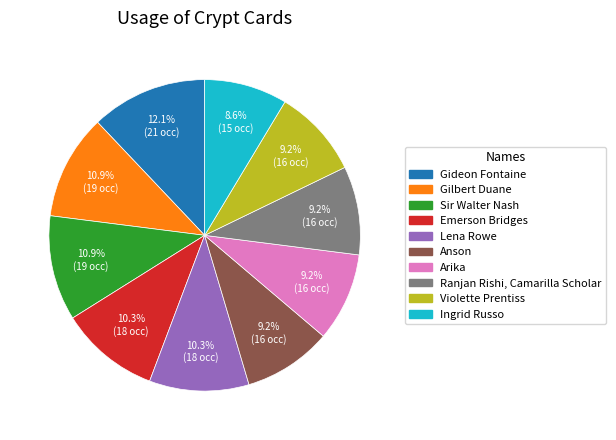

Combined, what portion of the pie is Violette Prentiss and Lena Rowe?

19.5%